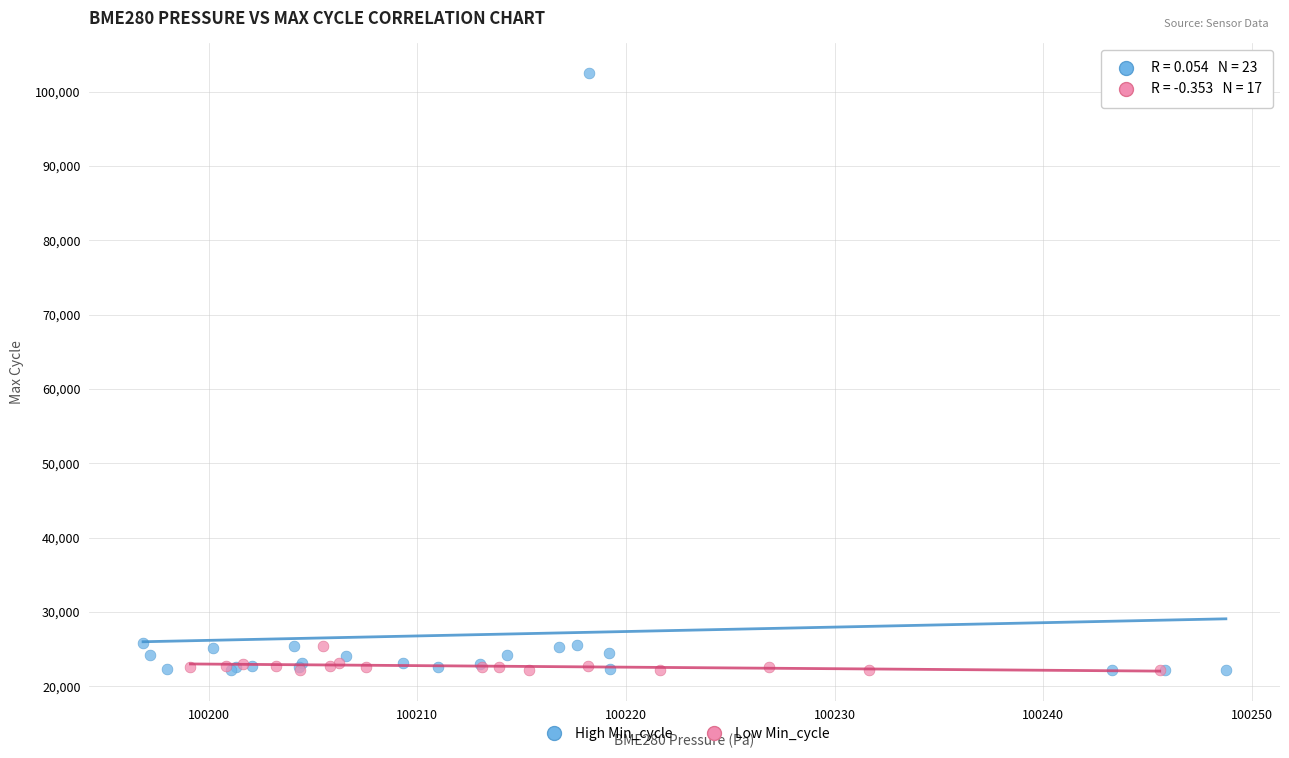

What are all the series names shown in the legend?

High Min_cycle, Low Min_cycle